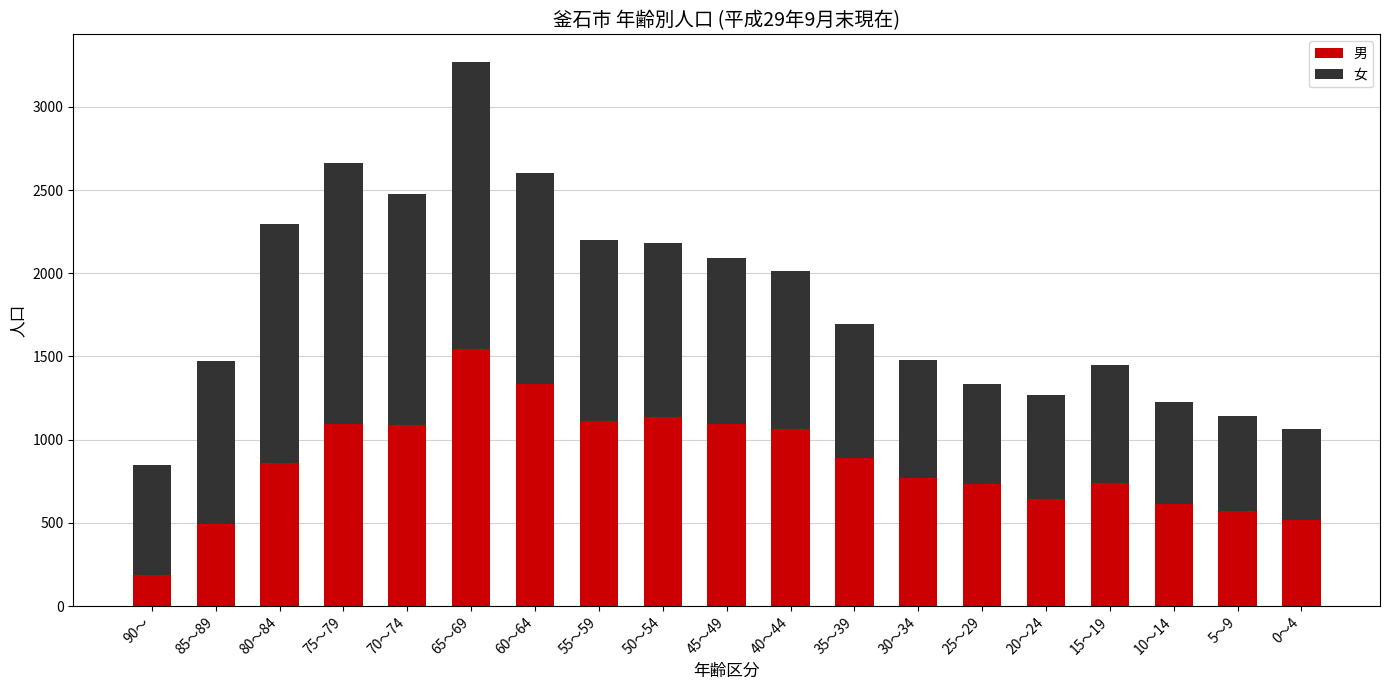

At which label does 男 reach its minimum?

90～